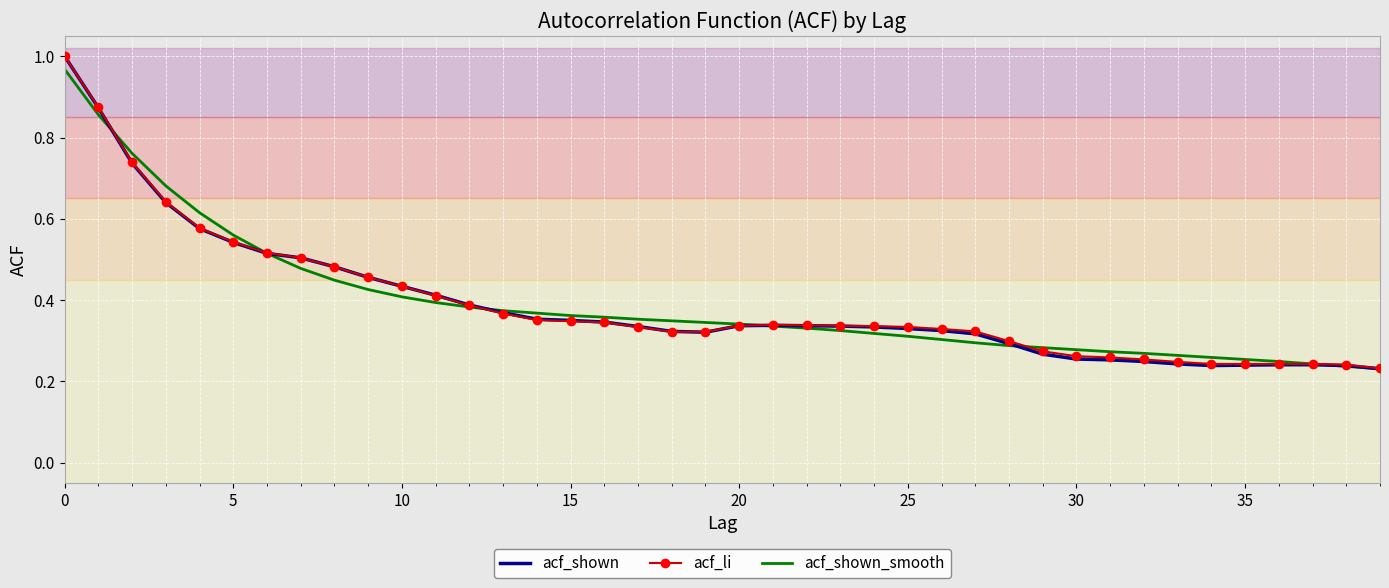

Which series has the largest range (max minus min)?

acf_shown